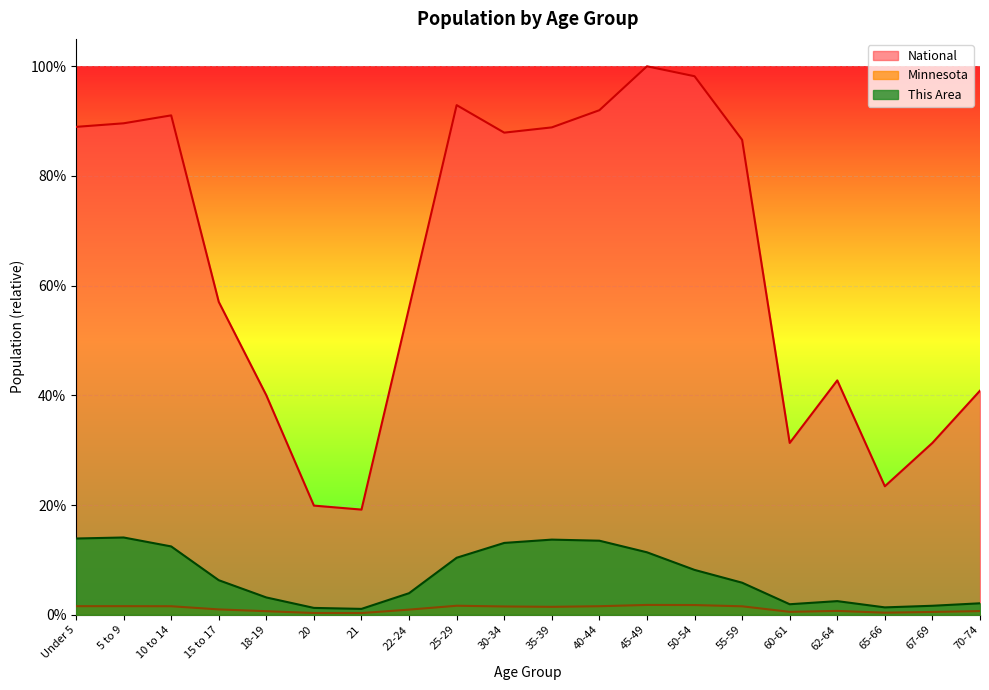

Reading left to right, what are all the values shown in this chart?

This Area: 0.1	0.1	0.1	0.1	0.0	0.0	0.0	0.0	0.1	0.1	0.1	0.1	0.1	0.1	0.1	0.0	0.0	0.0	0.0	0.0
Minnesota: 0.0	0.0	0.0	0.0	0.0	0.0	0.0	0.0	0.0	0.0	0.0	0.0	0.0	0.0	0.0	0.0	0.0	0.0	0.0	0.0
National: 0.9	0.9	0.9	0.6	0.4	0.2	0.2	0.6	0.9	0.9	0.9	0.9	1.0	1.0	0.9	0.3	0.4	0.2	0.3	0.4